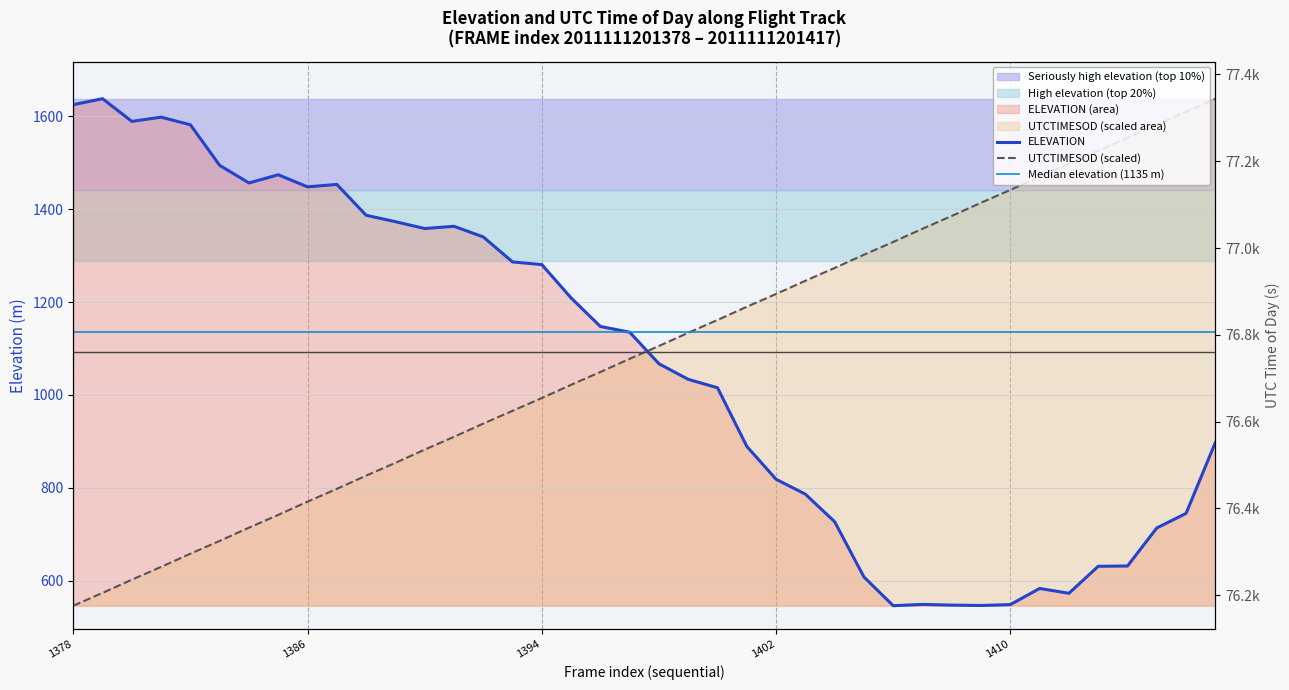

Between 2011111201388 and 2011111201410, which series saw the biggest shift?

ELEVATION